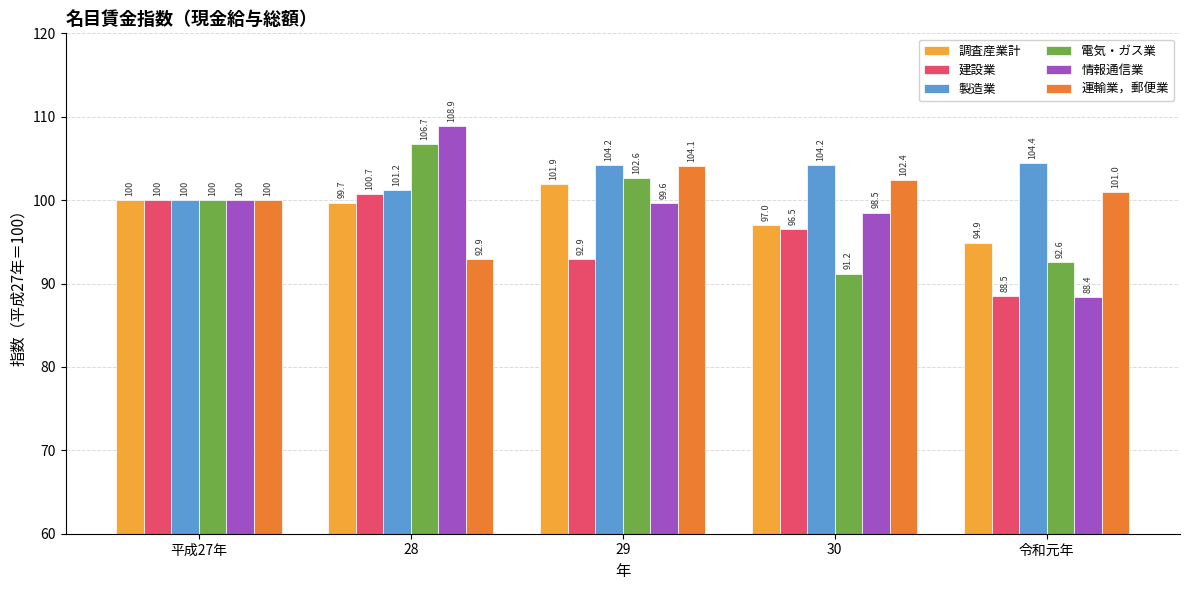

How many bars are there in each group?

6